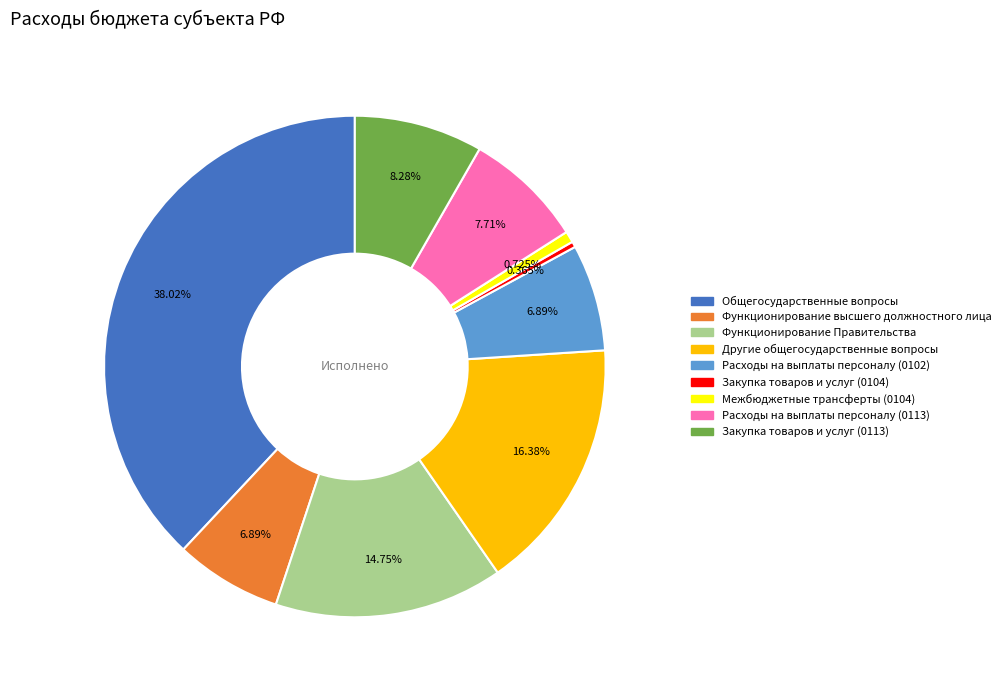

To the nearest percent, what is the average slice percentage?

11%